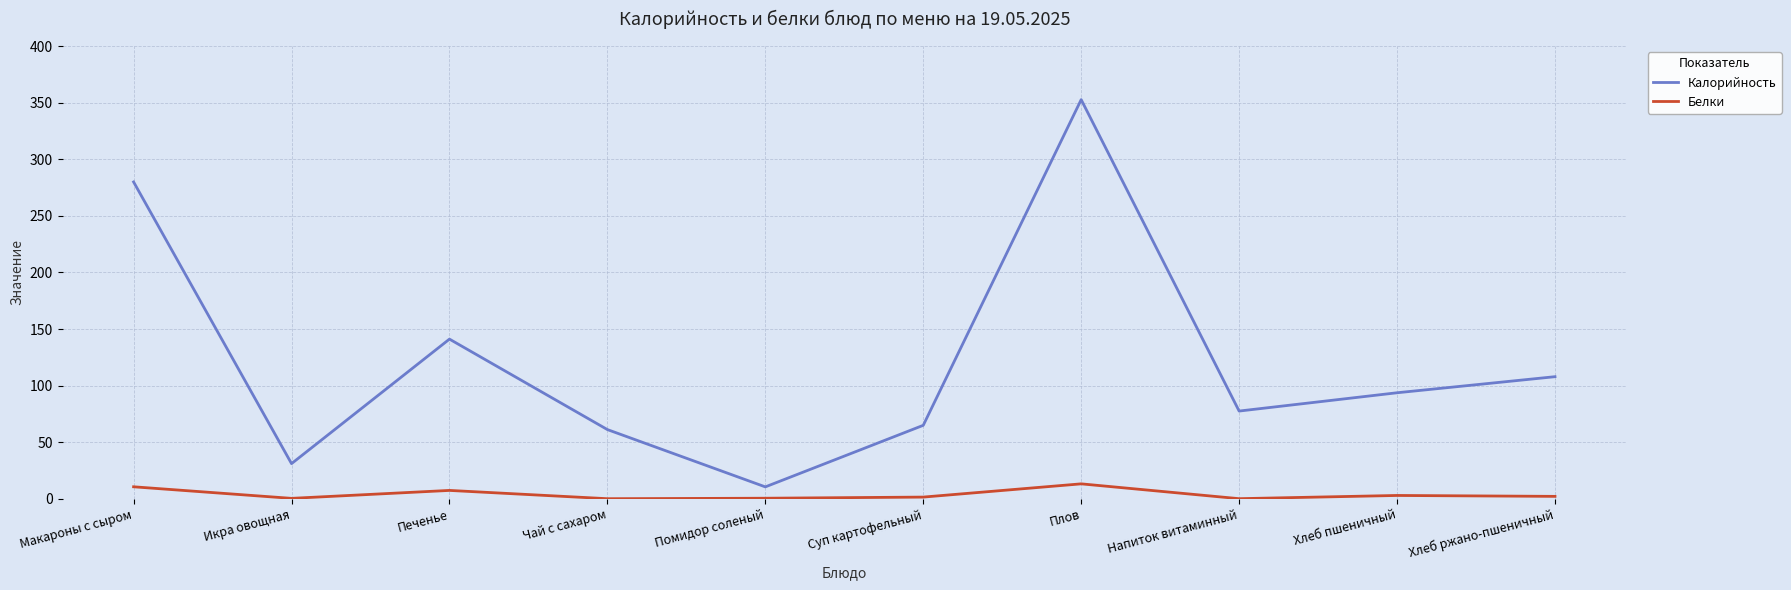

Which series has the largest total across all categories?

Калорийность